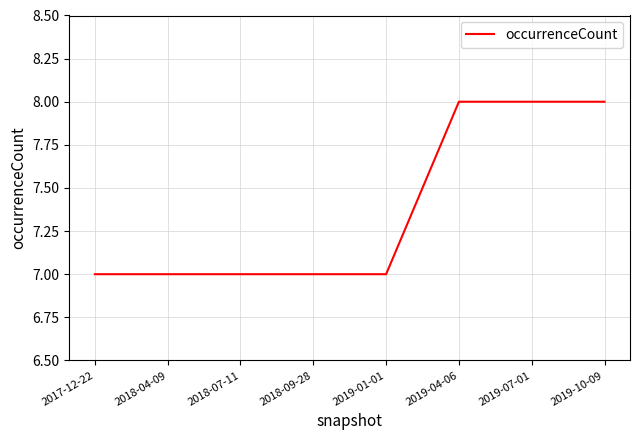

Reading right to left, what are all the values shown in this chart?

8	8	8	7	7	7	7	7